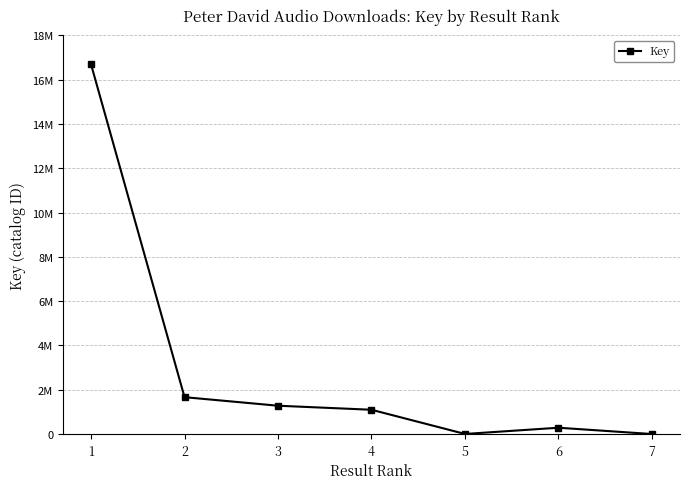

Where is the first local minimum?

5